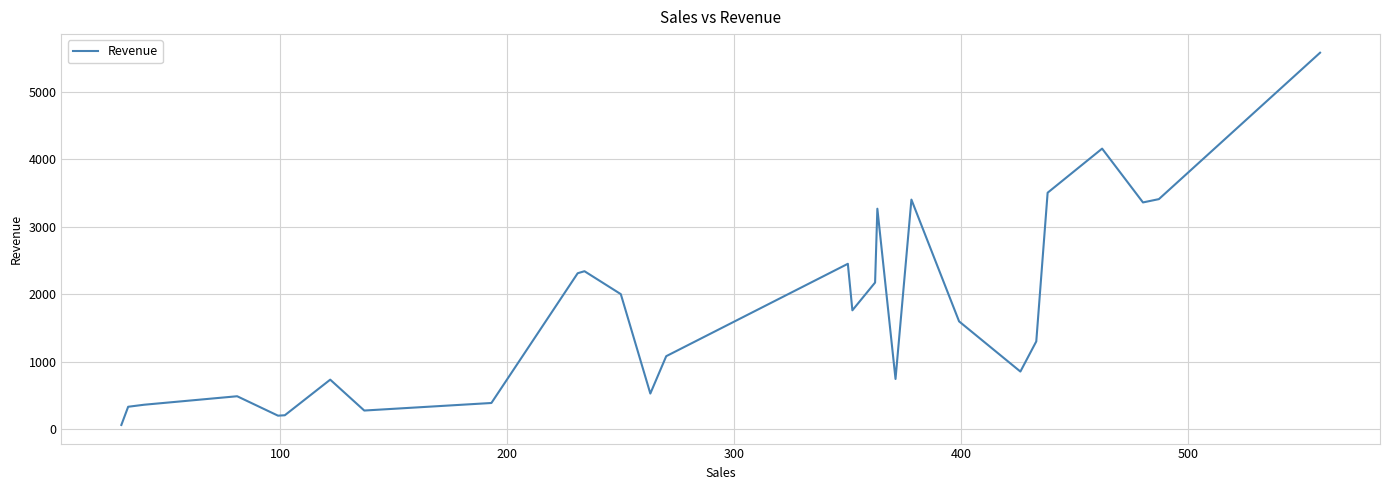

What is the difference between the maximum and minimum values?

5520